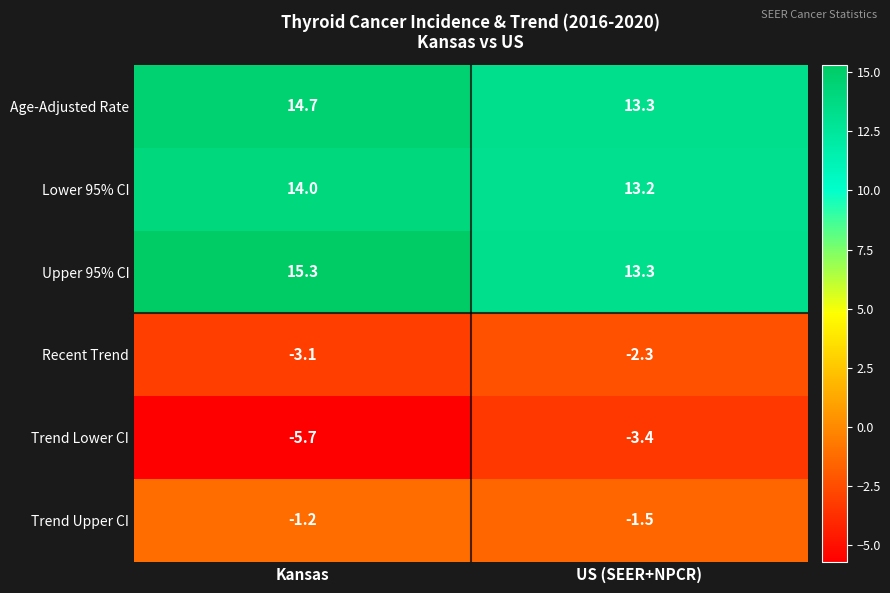

At which category is the sum across all series the highest?

Kansas